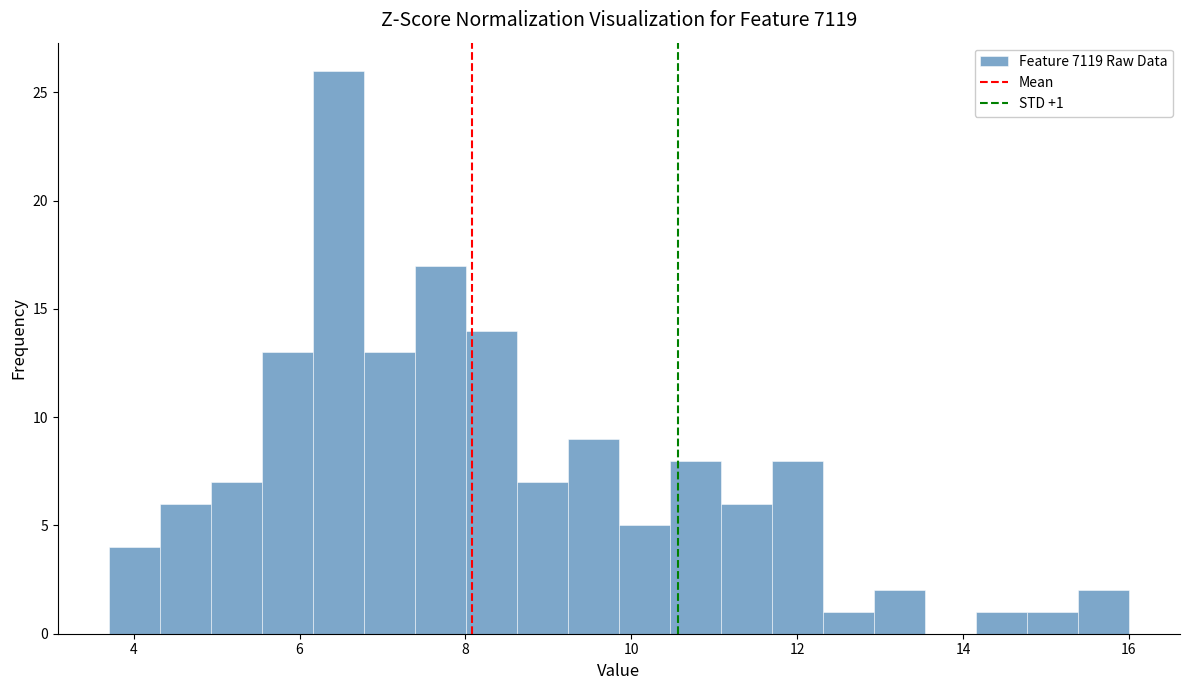

Around what value on the x-axis is the tallest bar? Give the approximate position of its centre, as read against the axis.

6.4